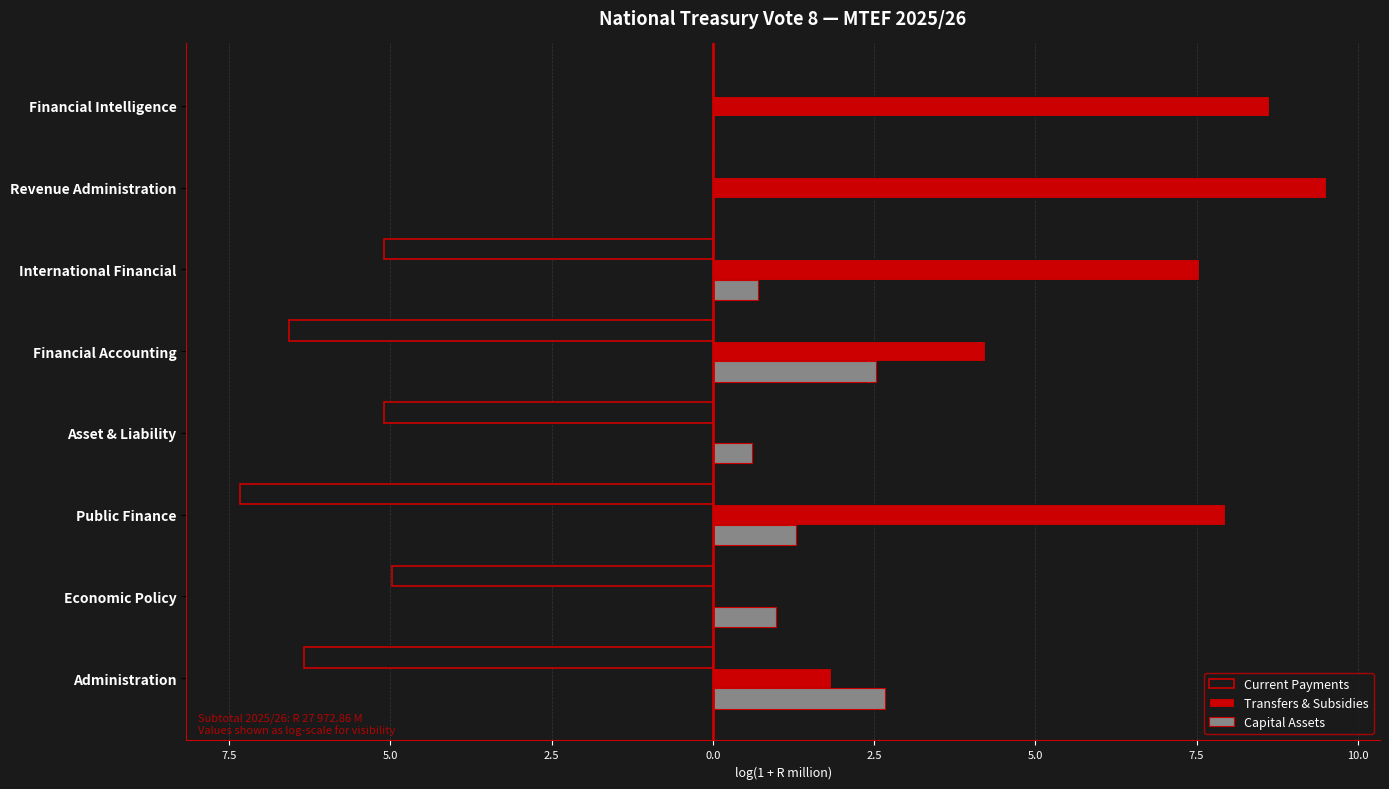

What are all the series names shown in the legend?

Current Payments, Transfers & Subsidies, Capital Assets